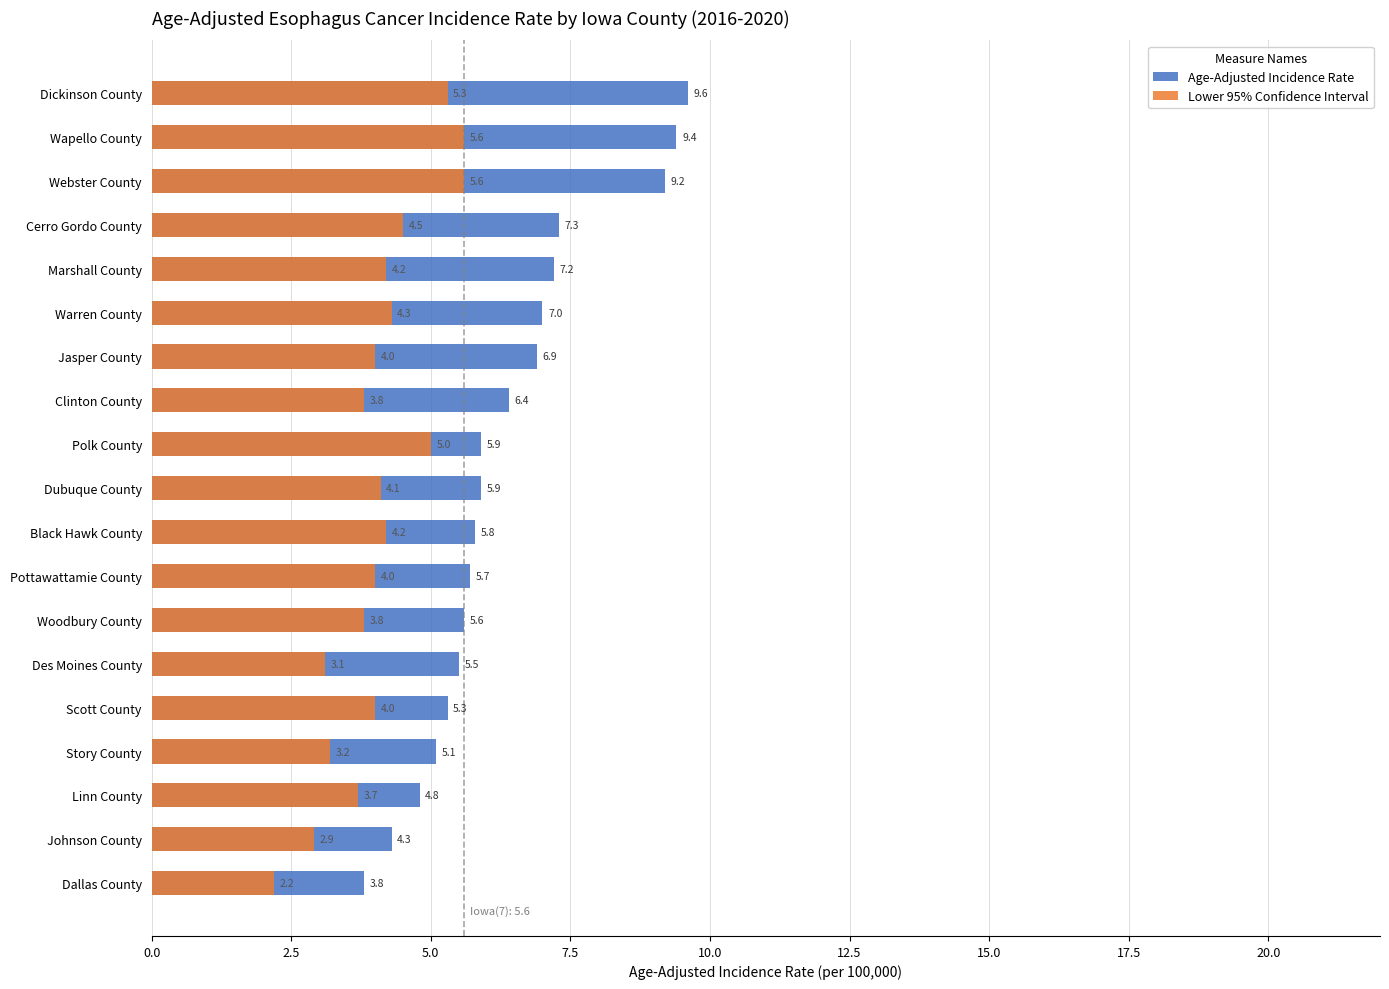

How many categories are shown in the chart?

19